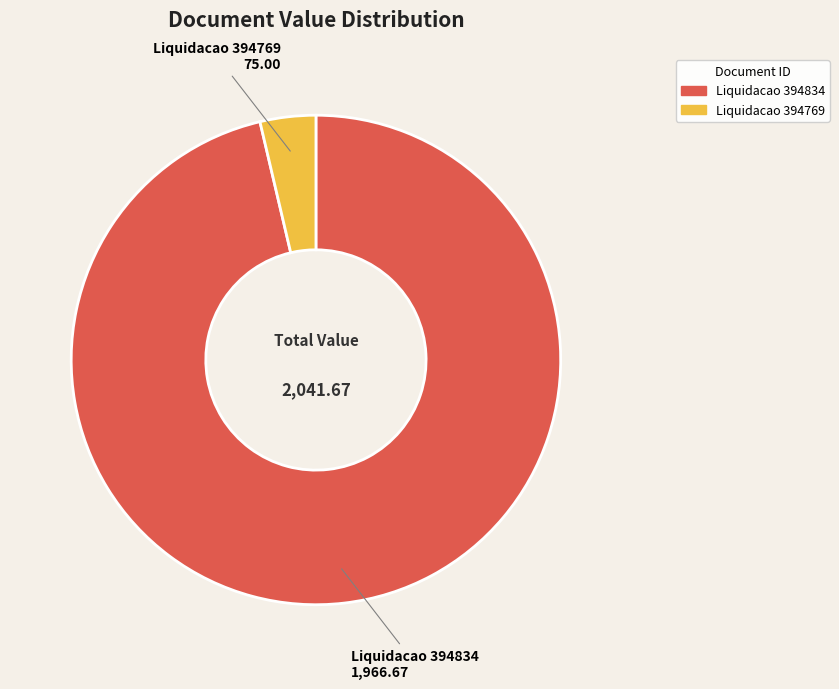

Count the number of slices in the pie.

2